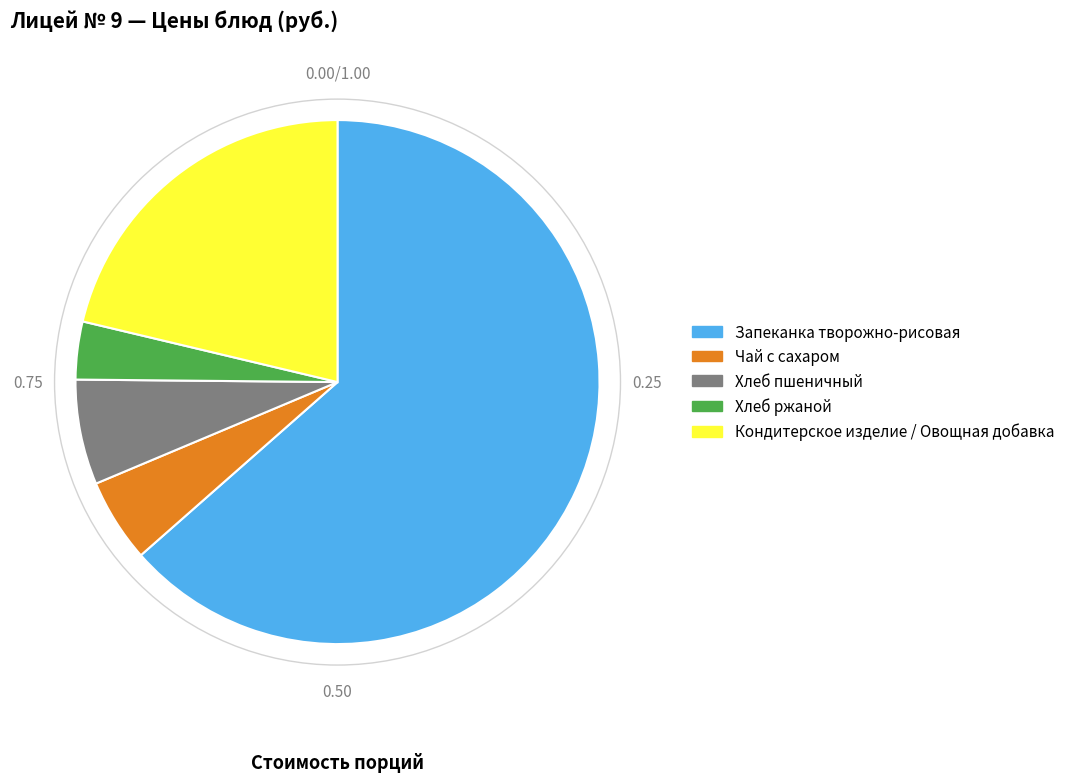

Is there any slice that represents more than half of the pie?

Yes